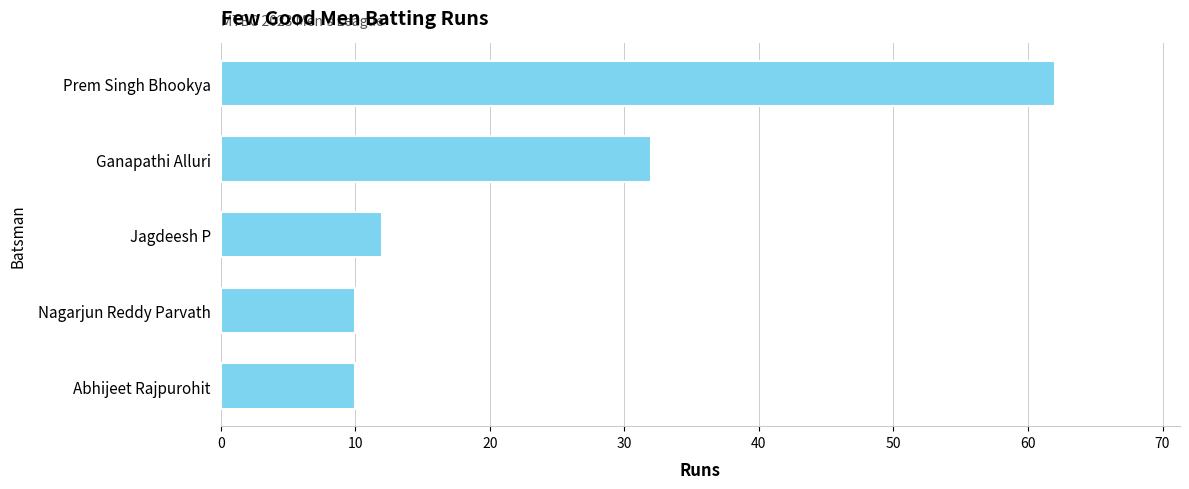

What is the smallest value displayed?

10